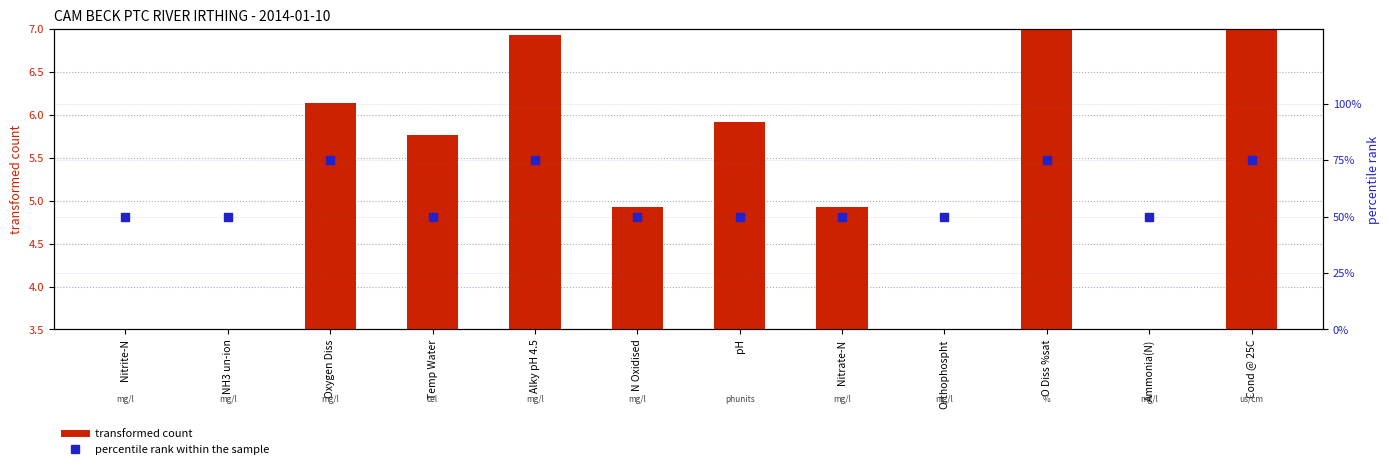

Which series reaches the minimum Y coordinate?

transformed count